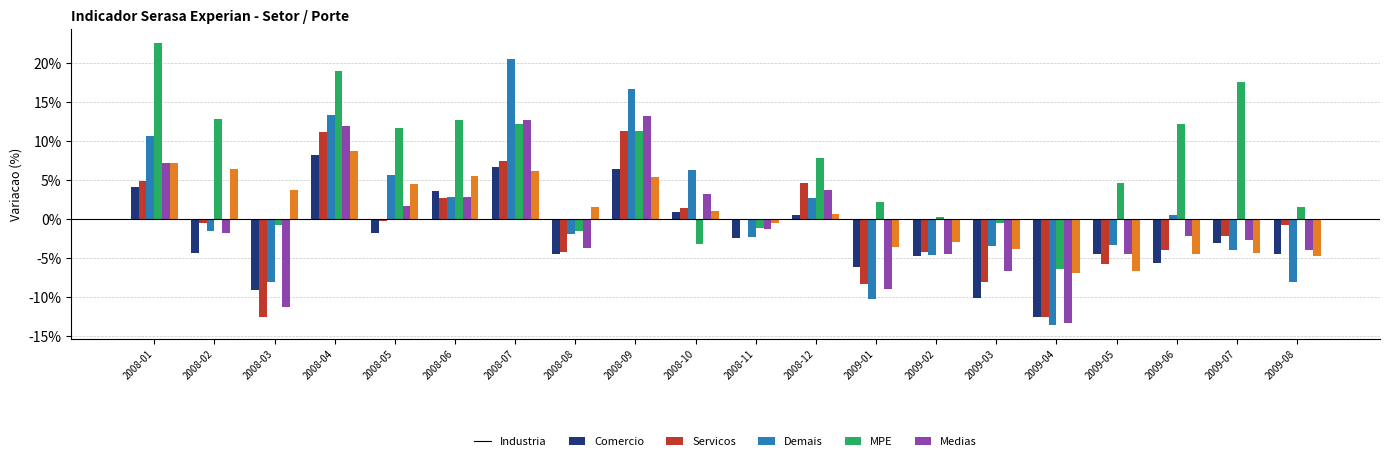

Reading right to left, what are all the values shown in this chart?

Industria: -0.0	-0.0	-0.1	-0.0	-0.1	-0.1	-0.0	-0.1	0.0	-0.0	0.0	0.1	-0.0	0.1	0.0	-0.0	0.1	-0.1	-0.0	0.0
Comercio: -0.0	-0.0	-0.0	-0.1	-0.1	-0.1	-0.0	-0.1	0.0	-0.0	0.0	0.1	-0.0	0.1	0.0	-0.0	0.1	-0.1	-0.0	0.0
Servicos: -0.1	-0.0	0.0	-0.0	-0.1	-0.0	-0.0	-0.1	0.0	-0.0	0.1	0.2	-0.0	0.2	0.0	0.1	0.1	-0.1	-0.0	0.1
Demais: 0.0	0.2	0.1	0.0	-0.1	-0.0	0.0	0.0	0.1	-0.0	-0.0	0.1	-0.0	0.1	0.1	0.1	0.2	-0.0	0.1	0.2
MPE: -0.0	-0.0	-0.0	-0.0	-0.1	-0.1	-0.0	-0.1	0.0	-0.0	0.0	0.1	-0.0	0.1	0.0	0.0	0.1	-0.1	-0.0	0.1
Medias: -0.0	-0.0	-0.0	-0.1	-0.1	-0.0	-0.0	-0.0	0.0	-0.0	0.0	0.1	0.0	0.1	0.1	0.0	0.1	0.0	0.1	0.1